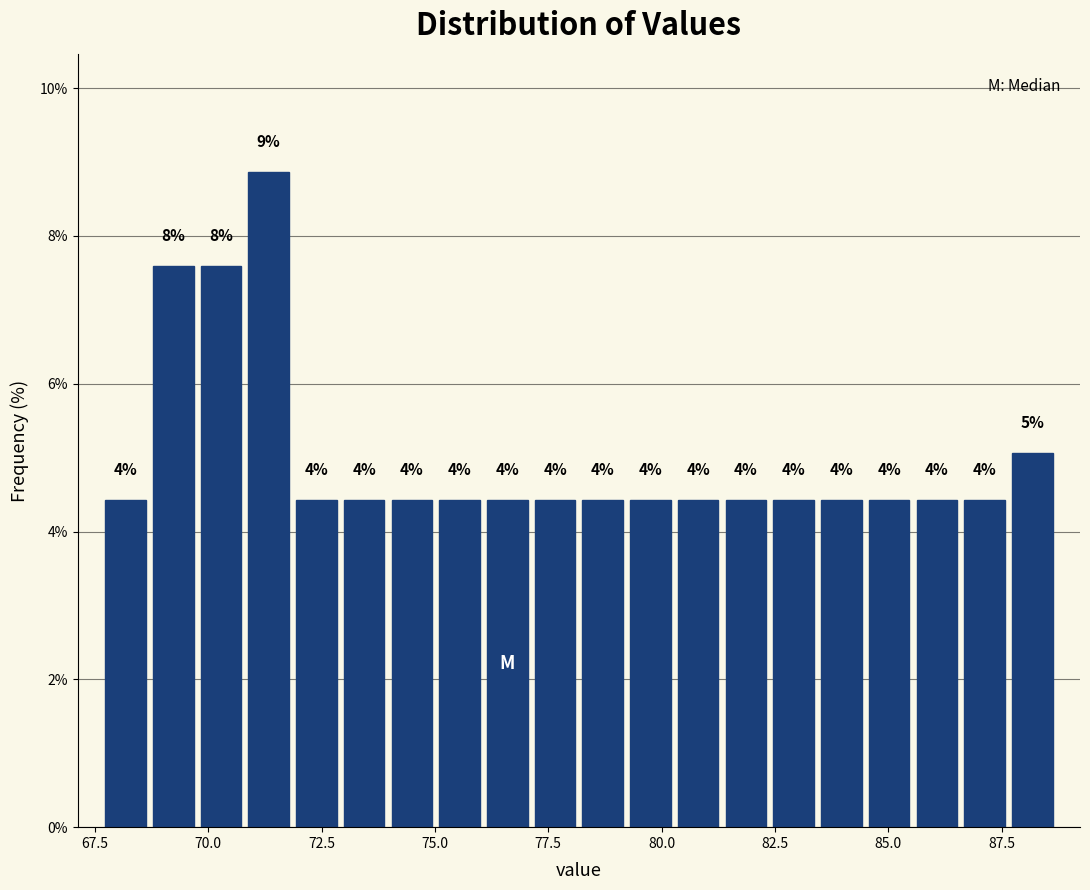

Read against the x-axis, roughly where is the centre of the tallest bar?

71.5